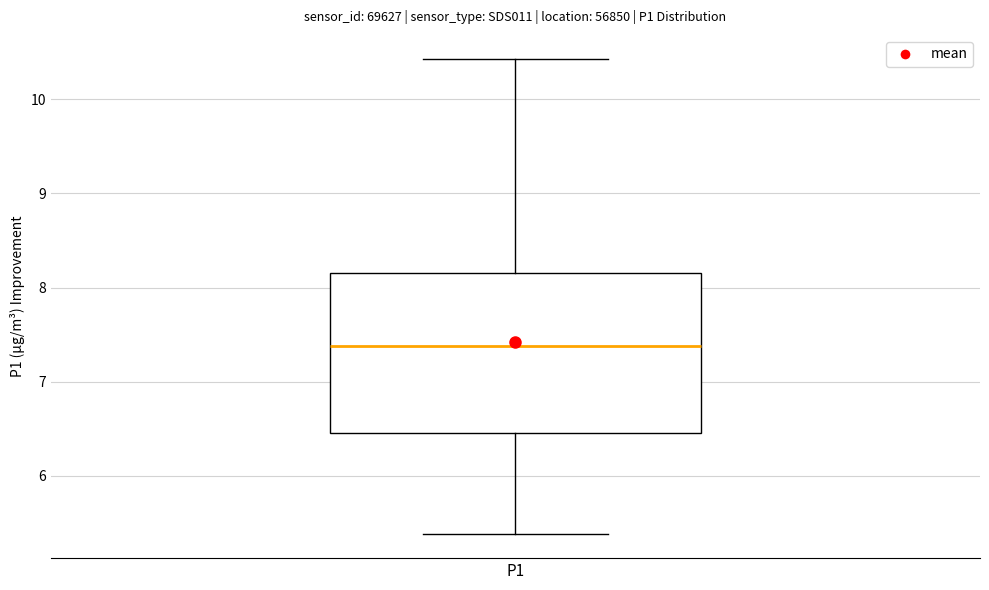

Read this box plot against the y-axis: the position of the median line, the range covered by the box, and the ends of both whiskers. The values are not printed on the chart, so give them approximately, as read against the axis.

median 7.4, box 6.5 to 8.2, whiskers 5.4 to 10.4